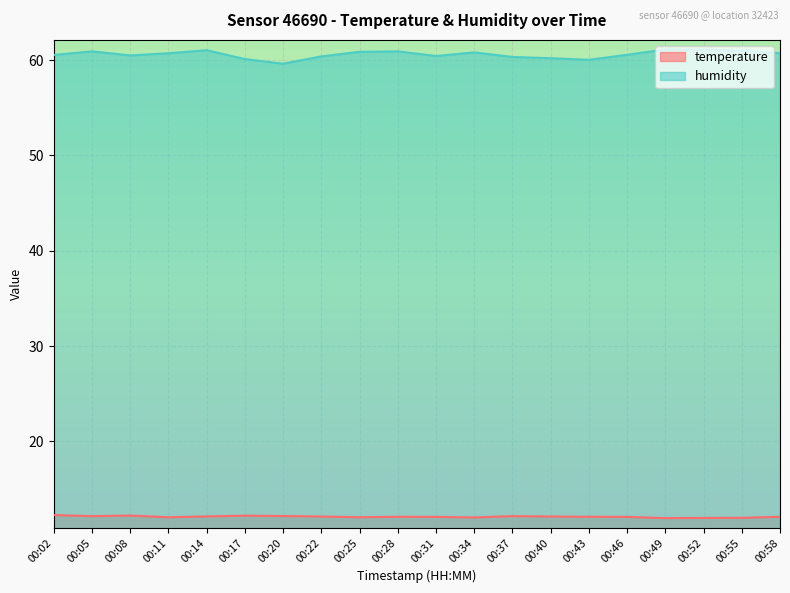

Rank the series by their average value, from highest to lowest.

humidity, temperature